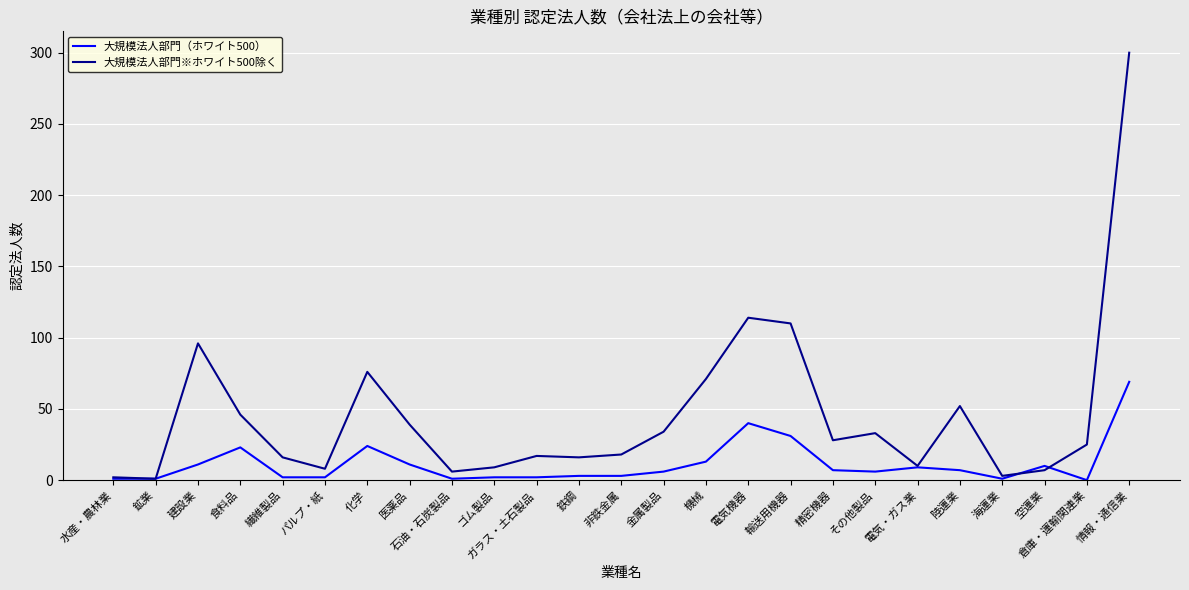

Rank the series by their average value, from lowest to highest.

大規模法人部門（ホワイト500）, 大規模法人部門※ホワイト500除く